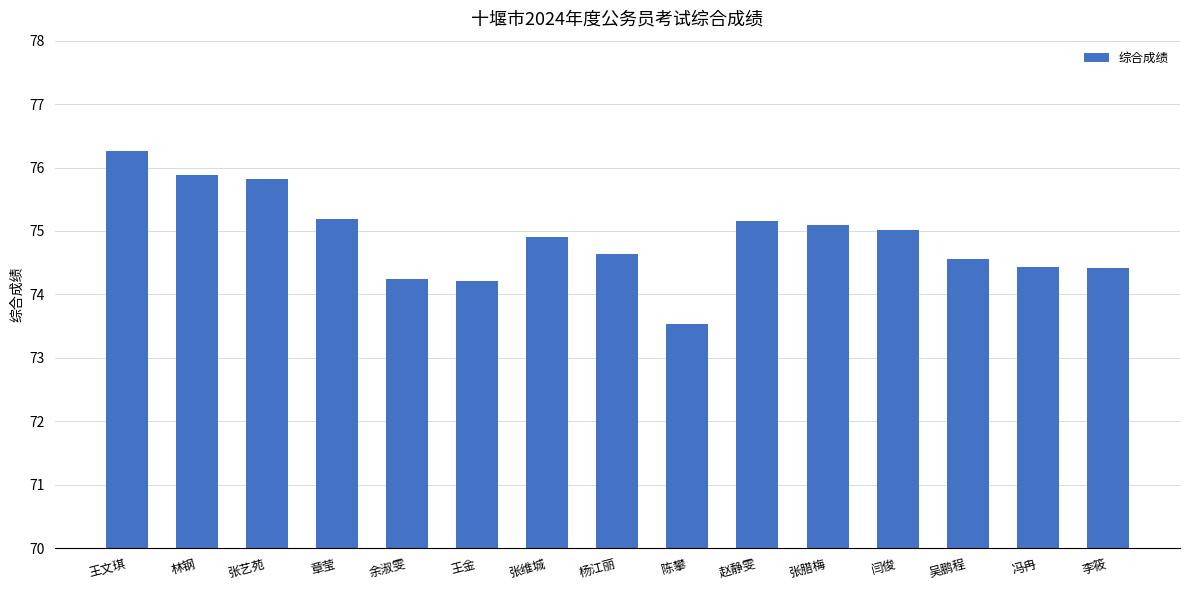

What is the average value?

74.9